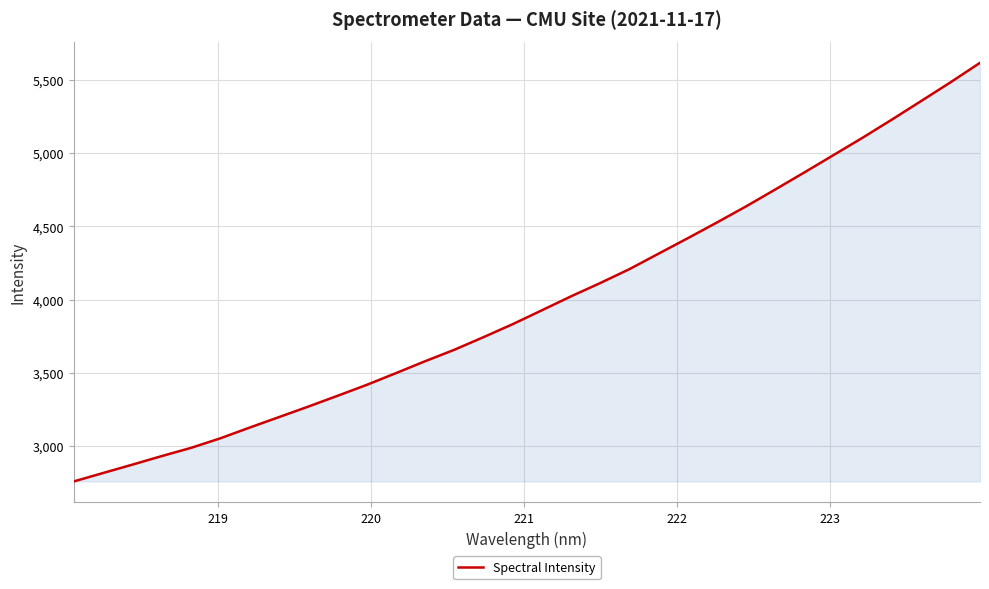

What is the minimum value shown in the chart?

2760.9